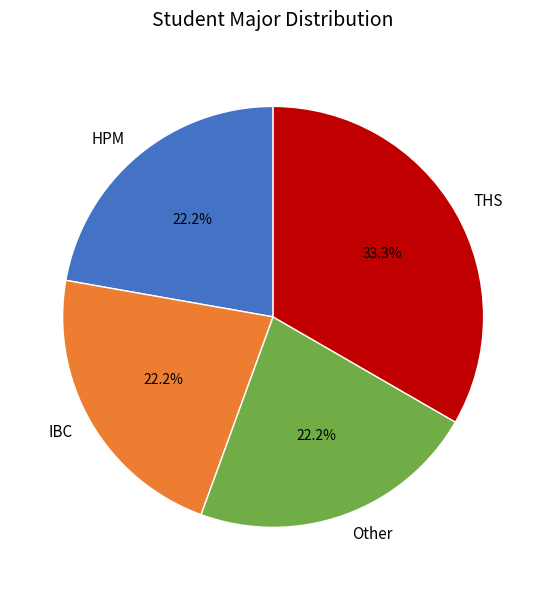

Is there a majority slice in this chart?

No